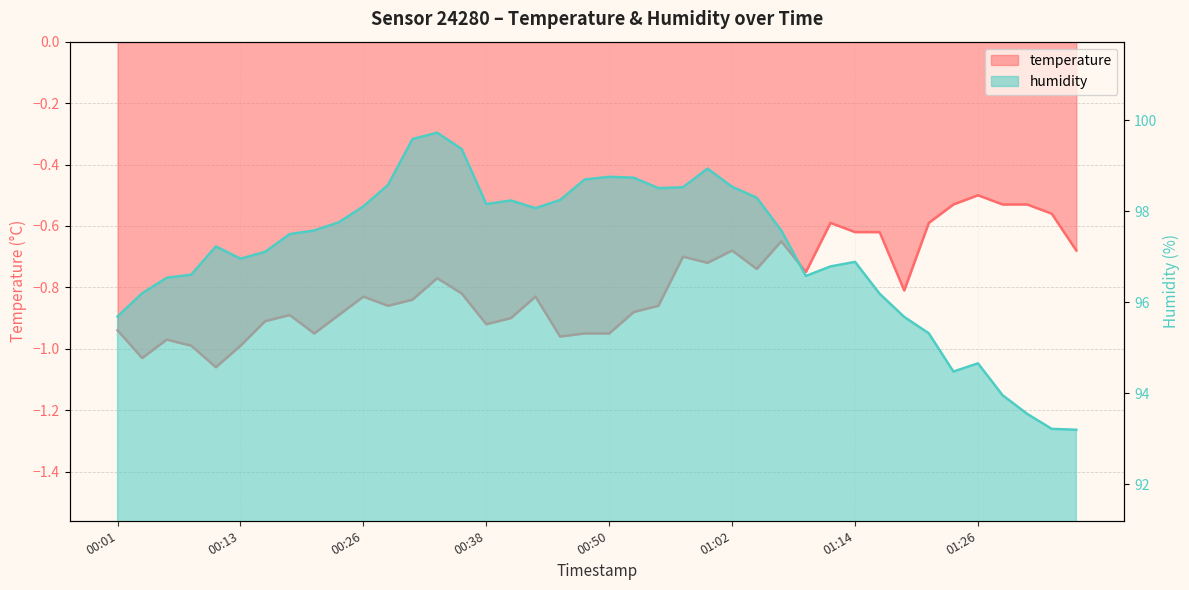

Which category has the highest value in the humidity series?

00:33